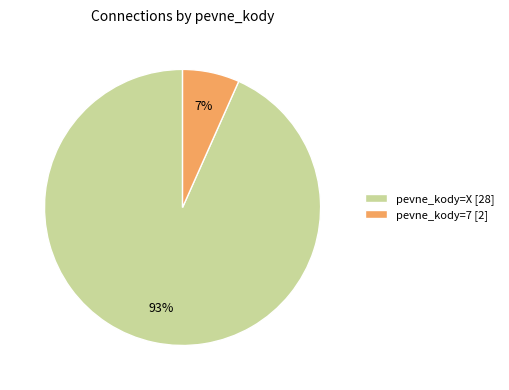

Which has a higher value, pevne_kody=X [28] or pevne_kody=7 [2]?

pevne_kody=X [28]